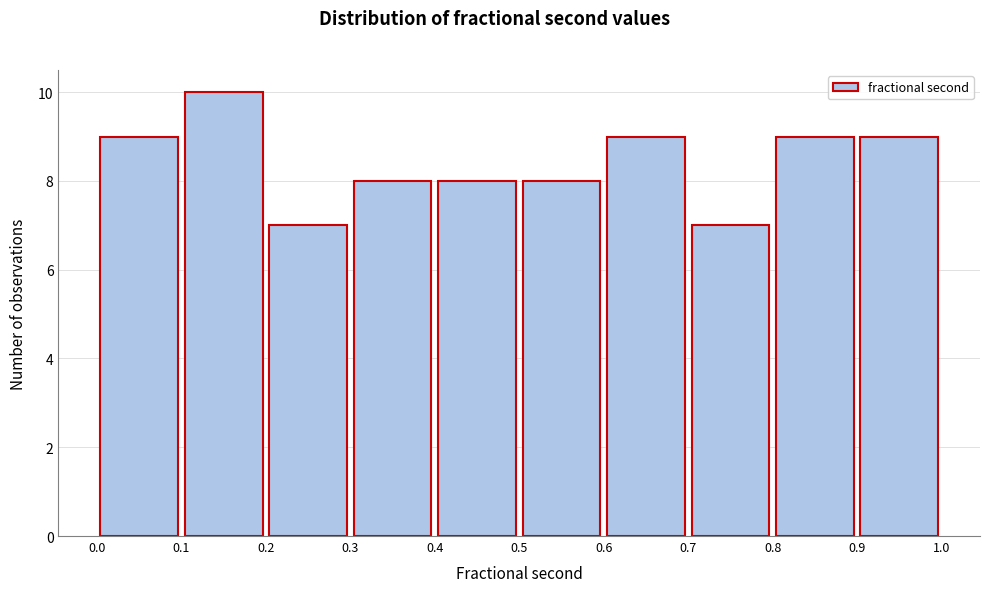

Which range on the x-axis has the tallest bar?

0.1 to 0.2